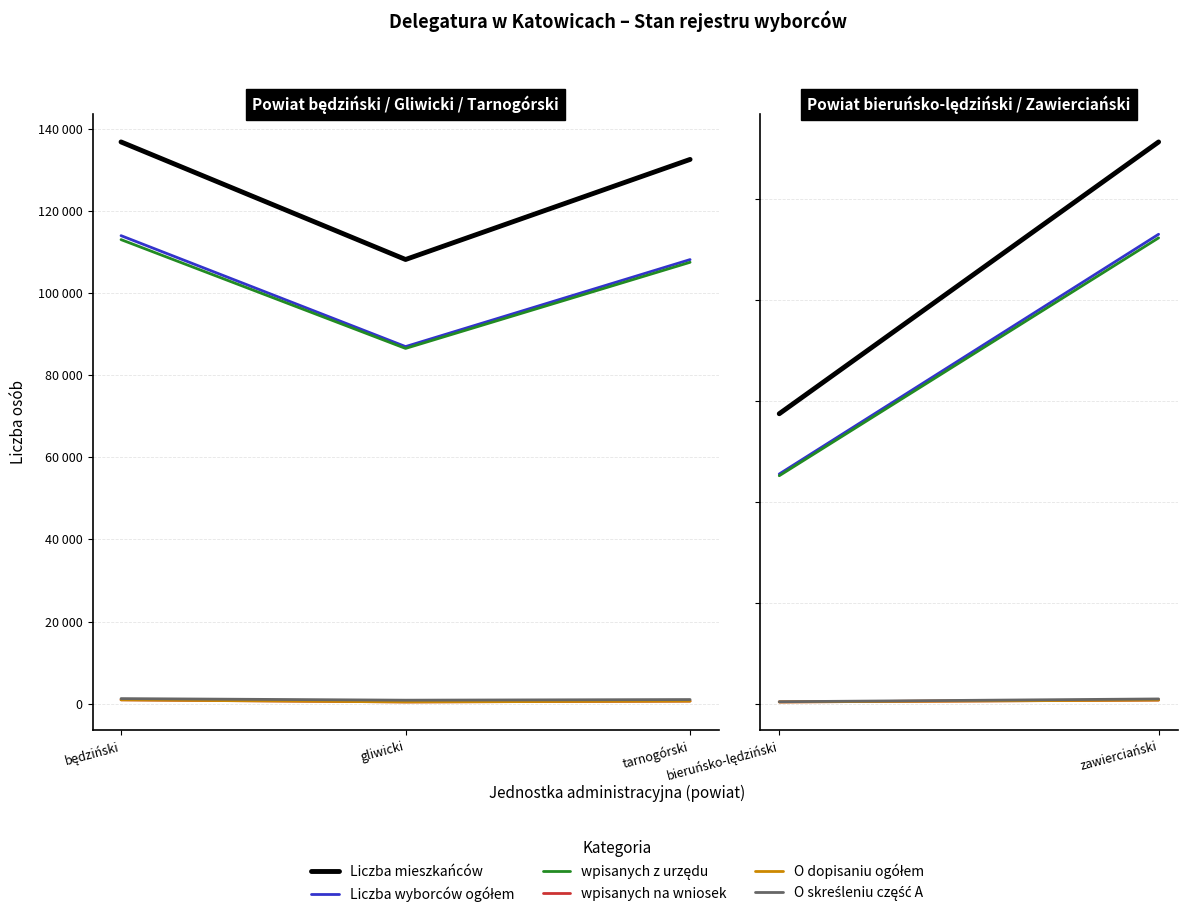

Is this an area chart (filled region under the line)?

No